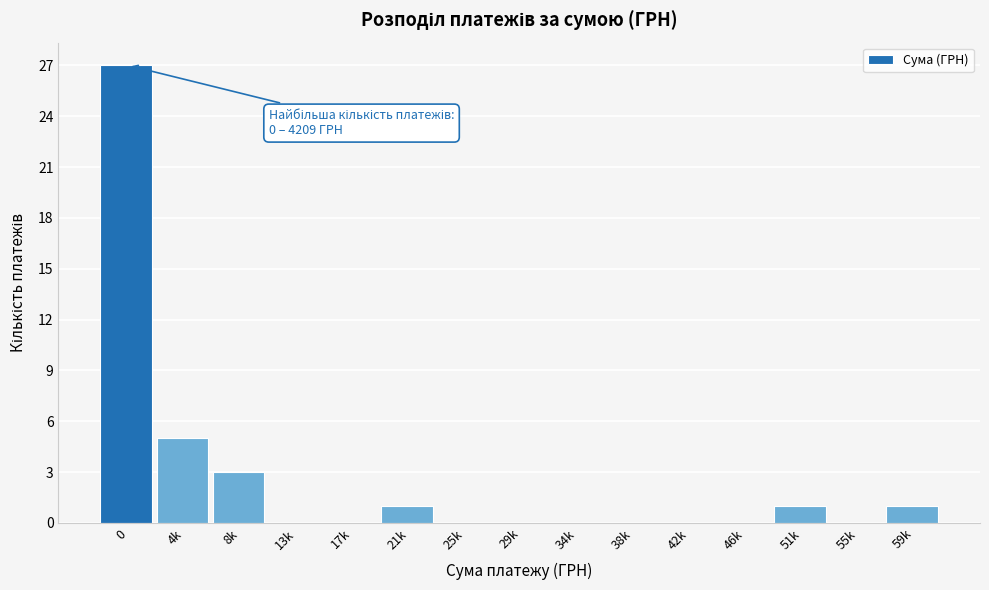

Reading right to left, list all the values displayed in this chart.

59k=1	55k=0	51k=1	46k=0	42k=0	38k=0	34k=0	29k=0	25k=0	21k=1	17k=0	13k=0	8k=3	4k=5	0=27